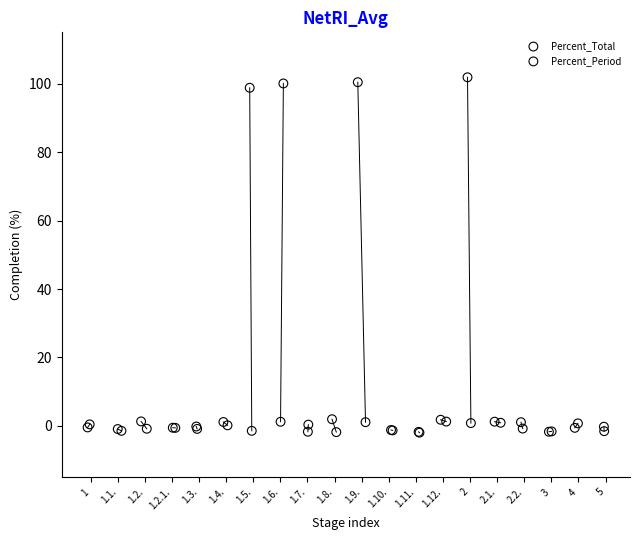

Which series reaches the maximum Y coordinate?

Percent_Total